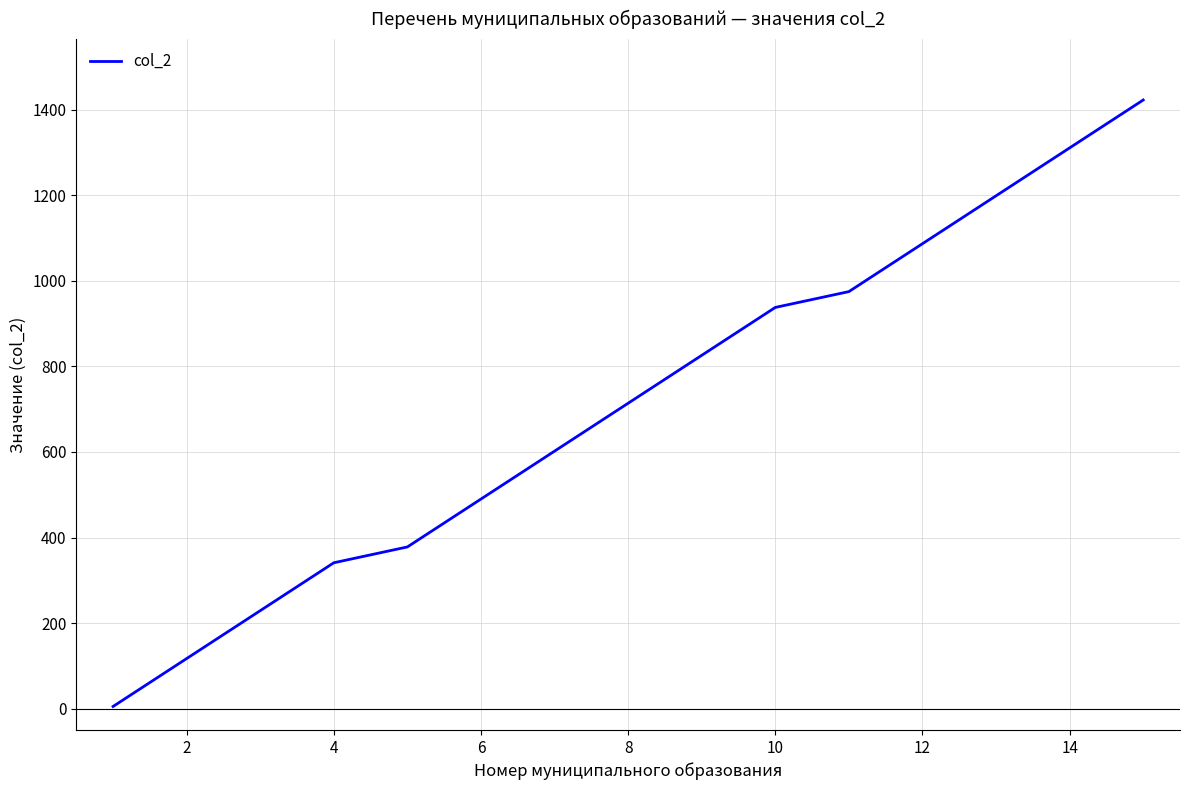

What is the average value?

709